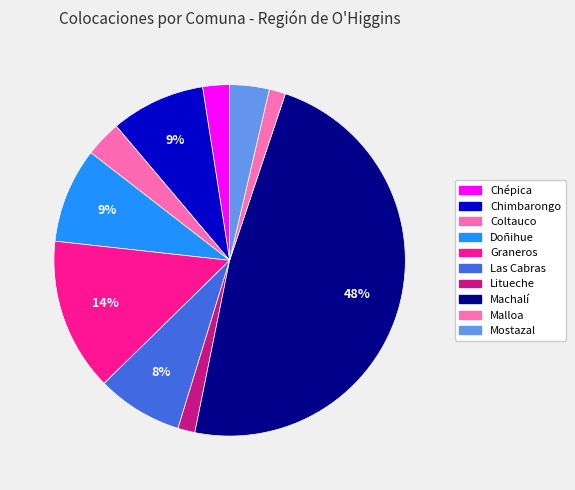

True or false: Chépica accounts for 14% of the total.

False